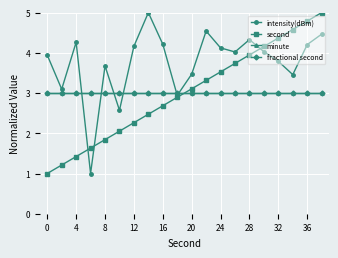

How many intersections are there between second and fractional second?

1